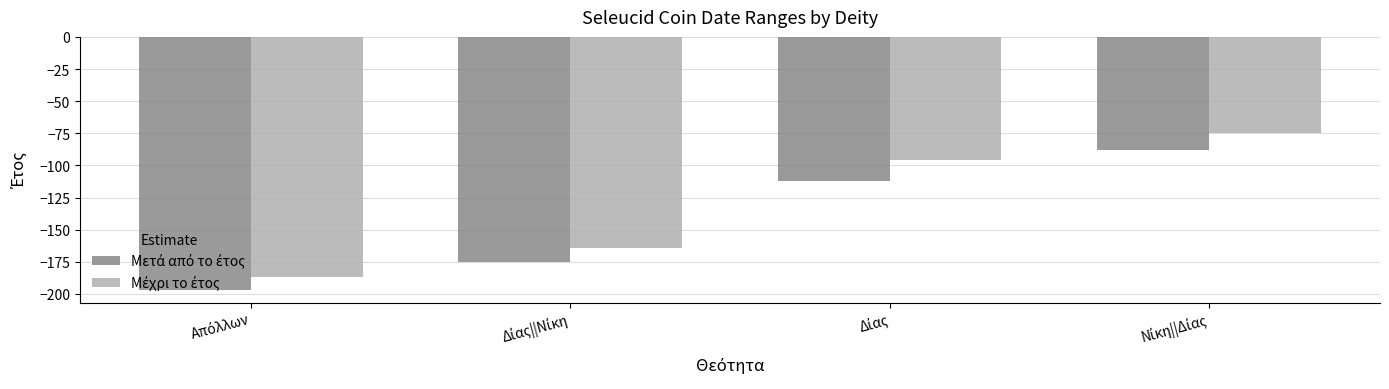

What is the maximum value shown in the chart?

-75